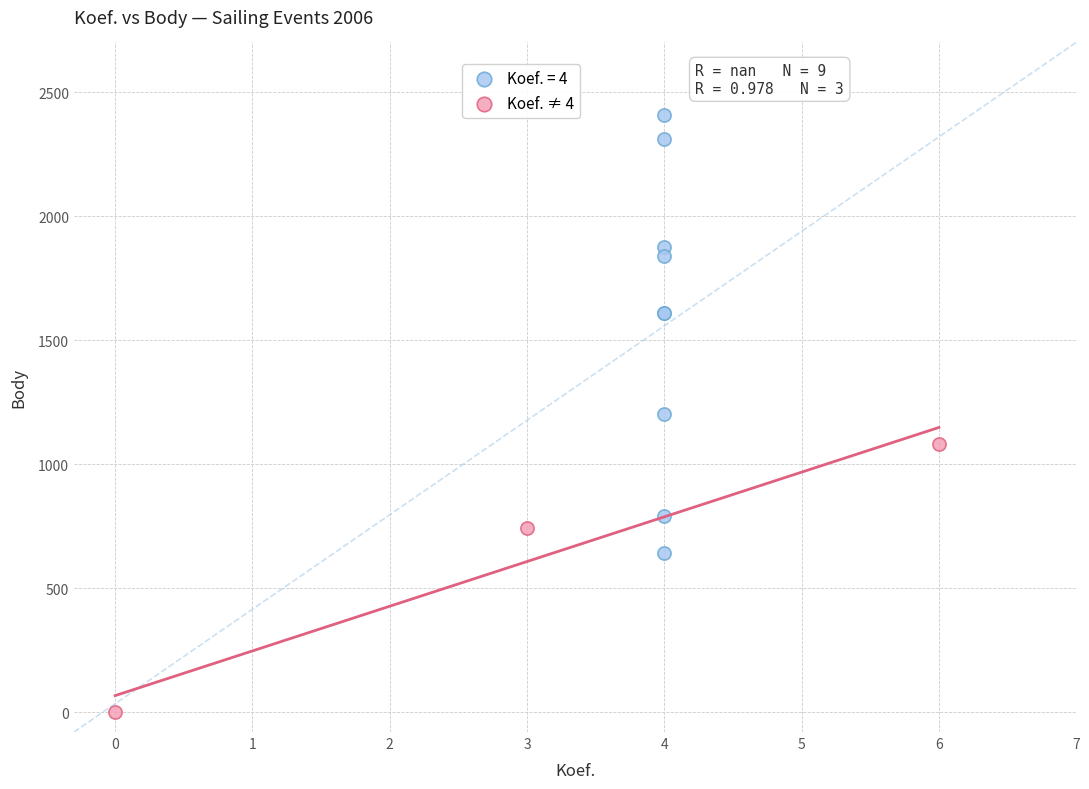

Which series reaches the maximum Y coordinate?

Koef. = 4